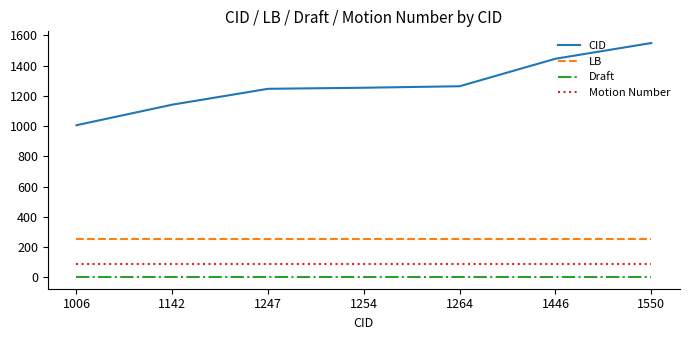

Is this an area chart (filled region under the line)?

No